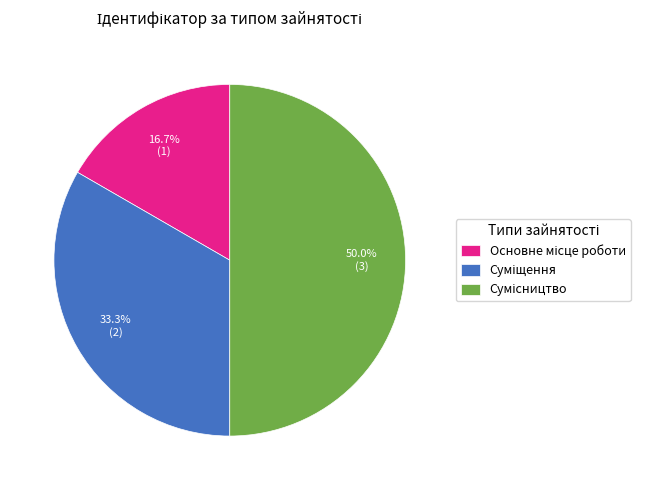

To the nearest percent, what percentage of the pie is Суміщення?

33%